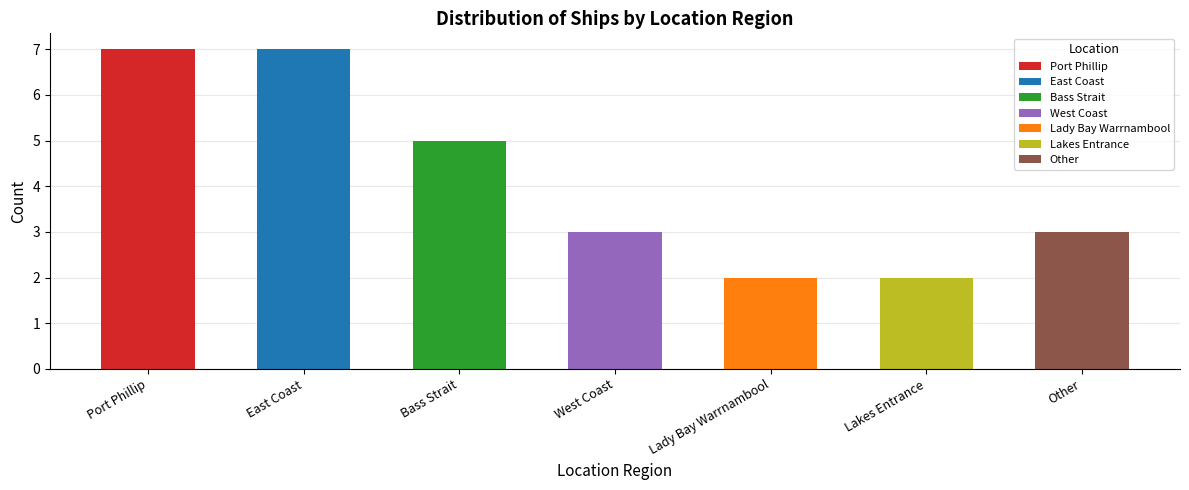

Which has a higher value, Port Phillip or East Coast?

Port Phillip